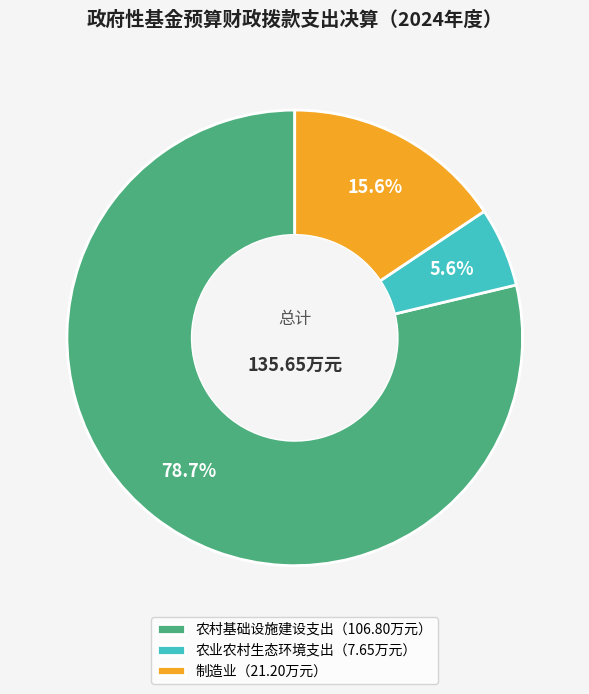

How many slices are in this pie chart?

3